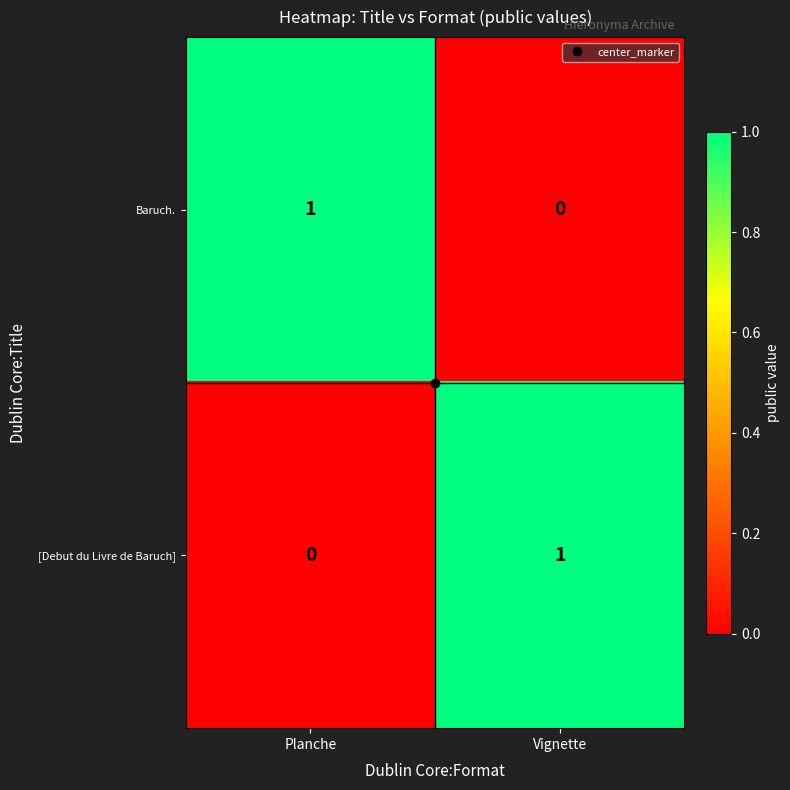

True or false: [Debut du Livre de Baruch] has a value of 0 at Planche.

True